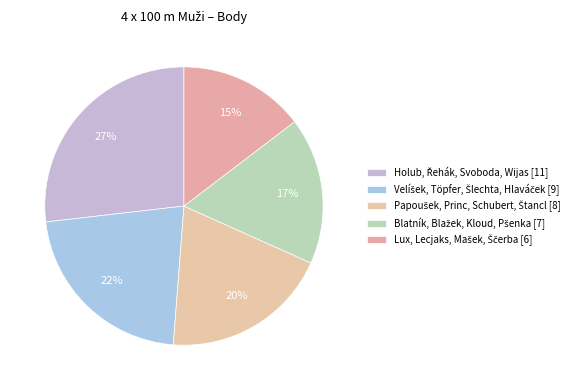

To the nearest percent, what is the difference between the largest and smallest slice percentages?

12%